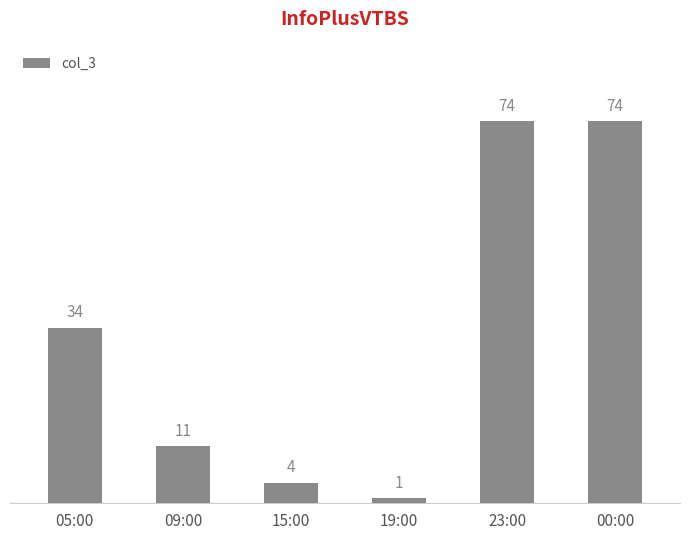

At which category does the chart reach its minimum across all series?

19:00